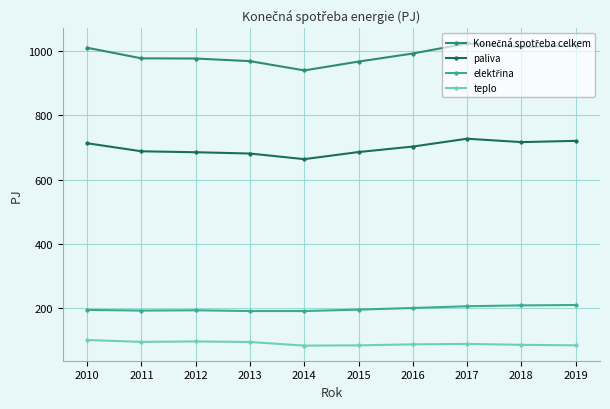

What is the value of the paliva point at the 9th from the left?

716.7